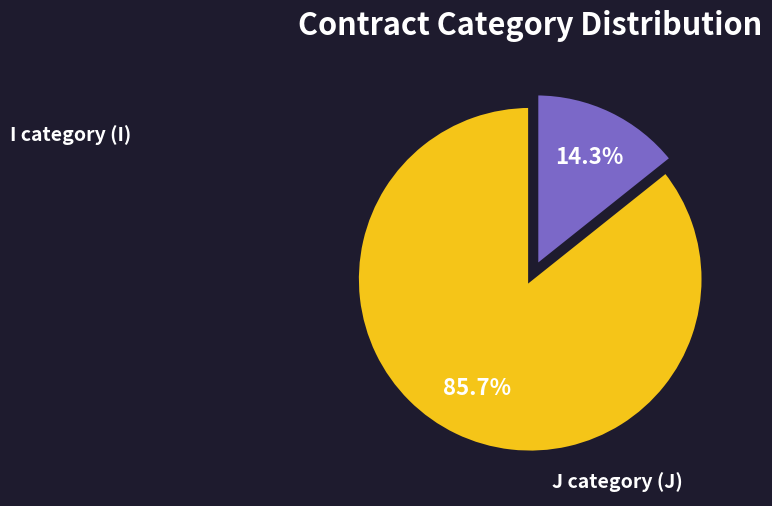

Does any single category account for the majority?

Yes